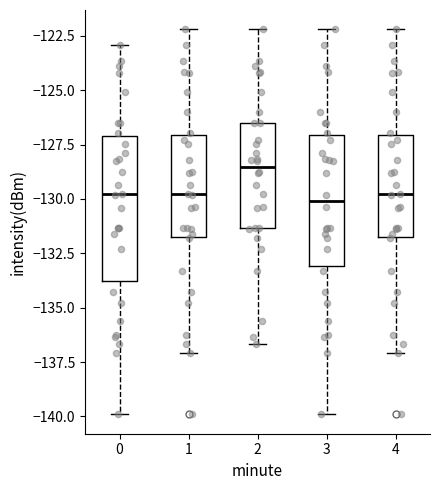

Reading left to right, read every box against the y-axis: the position of its median line, the range the box covers, and the ends of its whiskers. The values are not printed on the chart, so give them approximately, as read against the axis.

0: median -130.0, box -134.0 to -127.0, whiskers -140.0 to -123.0
1: median -130.0, box -131.5 to -127.0, whiskers -137.0 to -122.0
2: median -128.5, box -131.5 to -126.5, whiskers -136.5 to -122.0
3: median -130.0, box -133.0 to -127.0, whiskers -140.0 to -122.0
4: median -130.0, box -131.5 to -127.0, whiskers -137.0 to -122.0